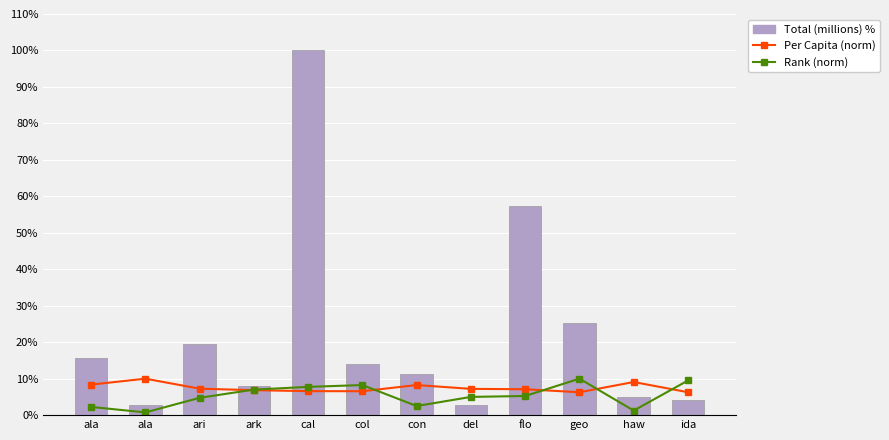

What is the spread (max minus min) of values at del?

4.5